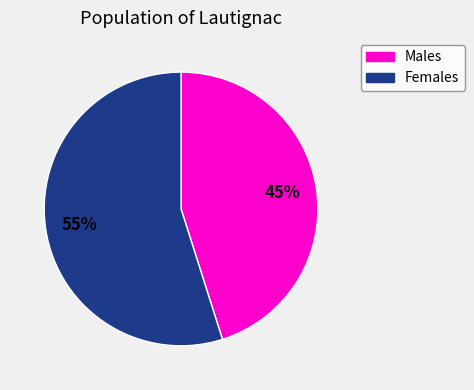

To the nearest percent, what is the average slice percentage?

50%